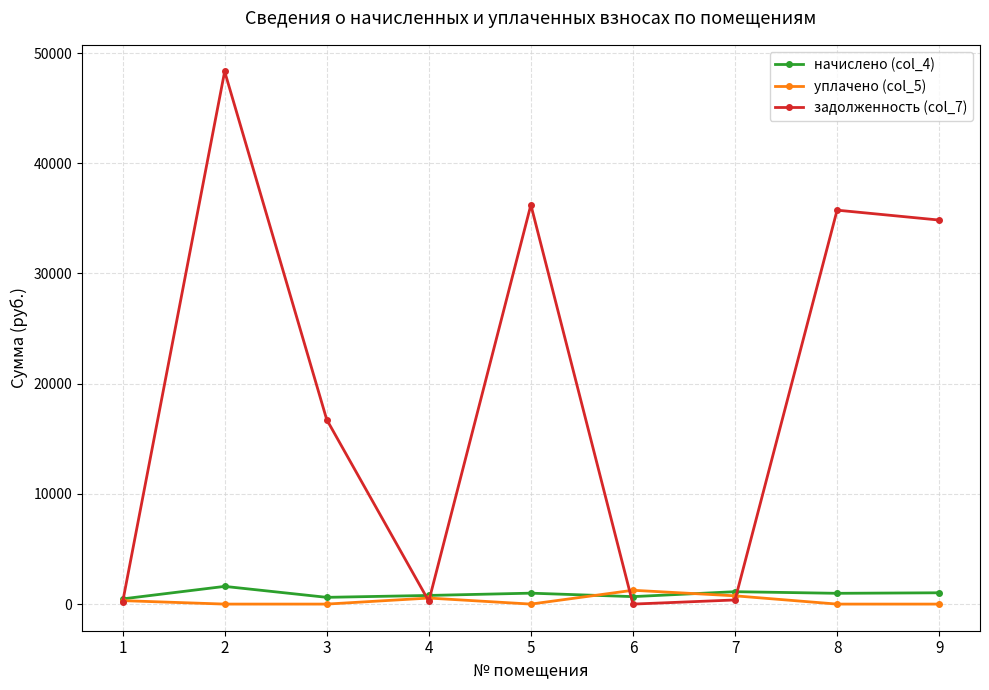

Which series has the largest total across all categories?

задолженность (col_7)